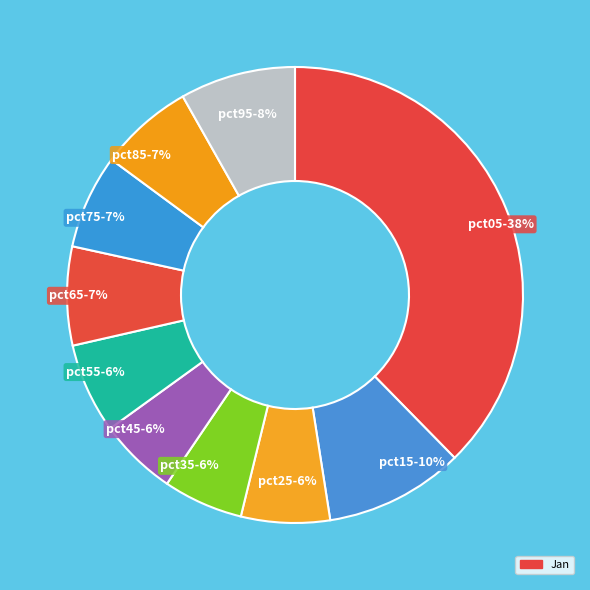

To the nearest percent, what is the average slice percentage?

10%